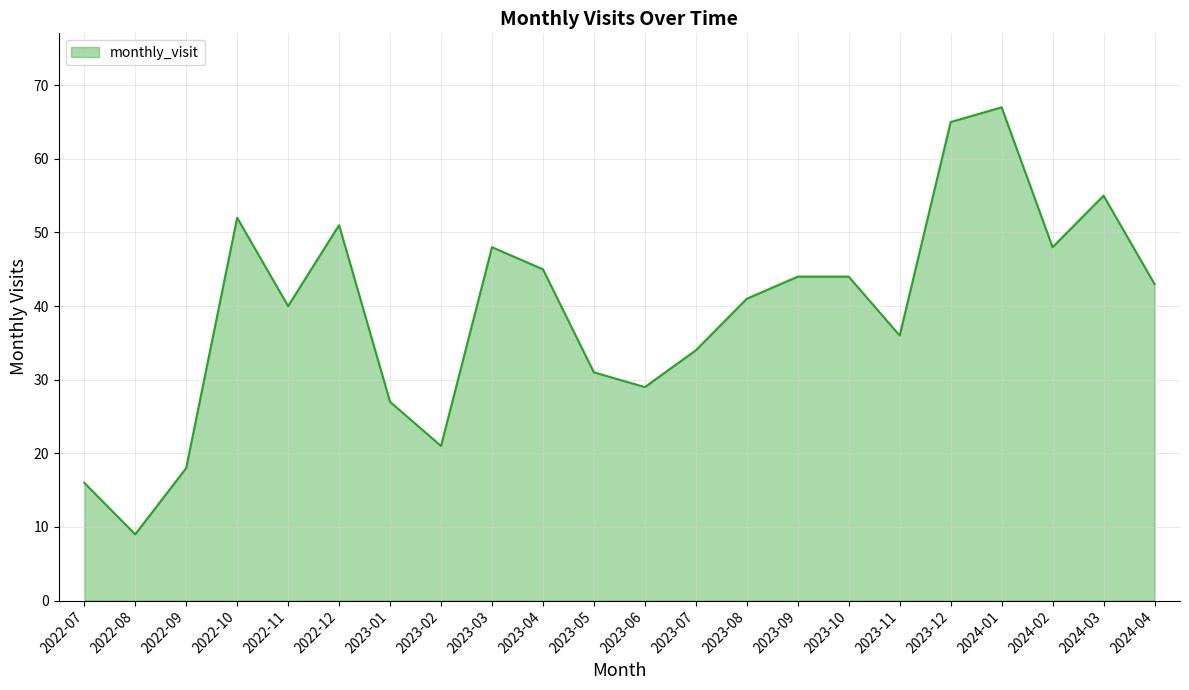

Read the value at 2023-09.

44